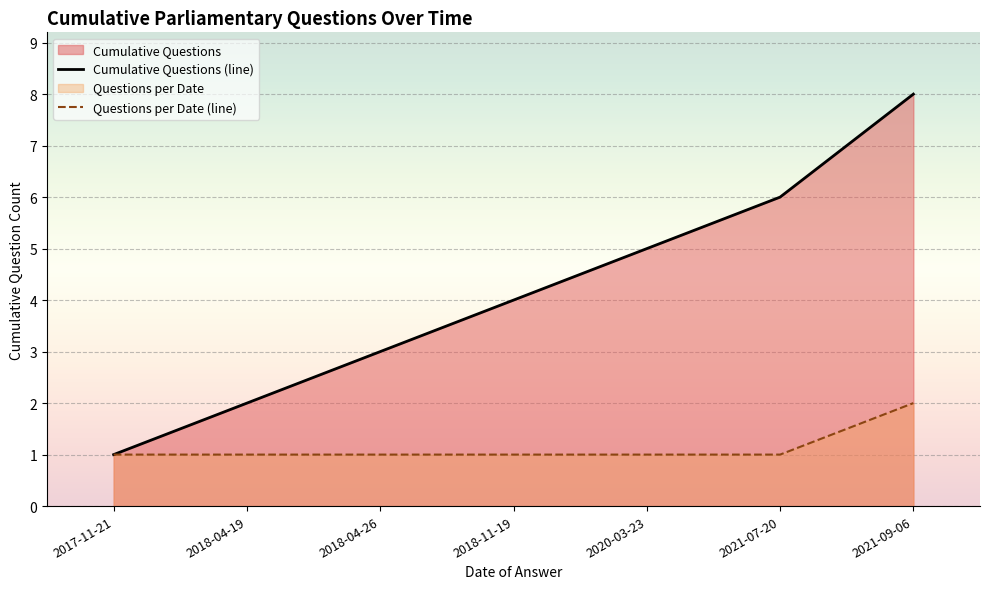

Is it true that Cumulative Questions (line) equals 2 at 2018-04-26?

False